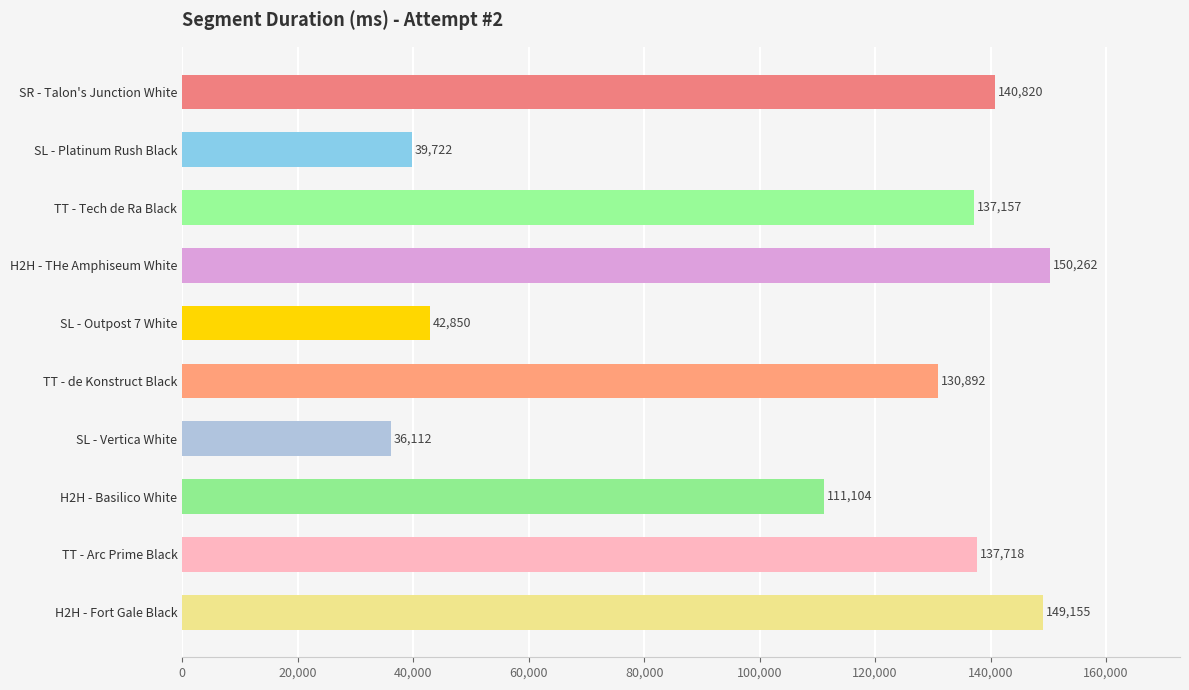

What is the ratio of the value at SL - Outpost 7 White to the value at SL - Platinum Rush Black?

1.1